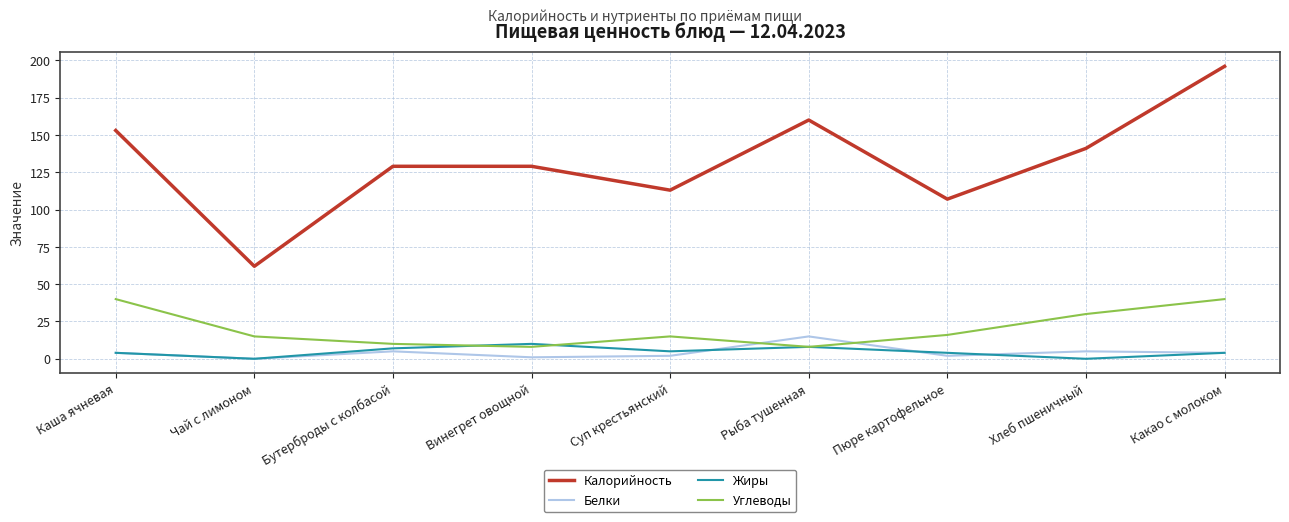

How many series are shown in this chart?

4